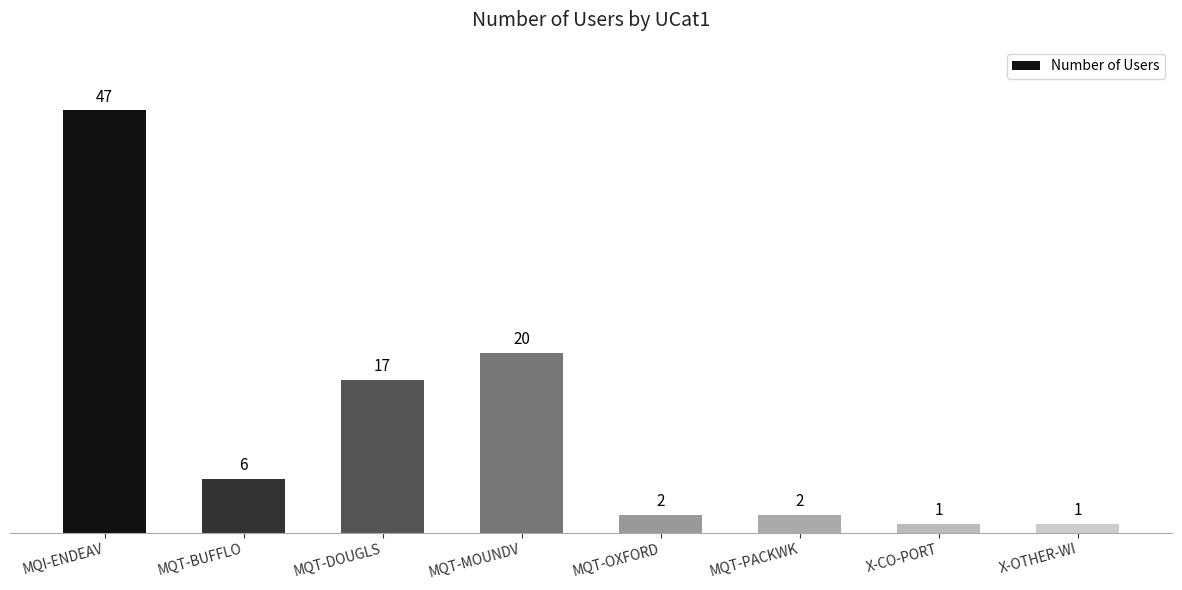

Reading left to right, extract all data points from this chart.

MQI-ENDEAV=47	MQT-BUFFLO=6	MQT-DOUGLS=17	MQT-MOUNDV=20	MQT-OXFORD=2	MQT-PACKWK=2	X-CO-PORT=1	X-OTHER-WI=1